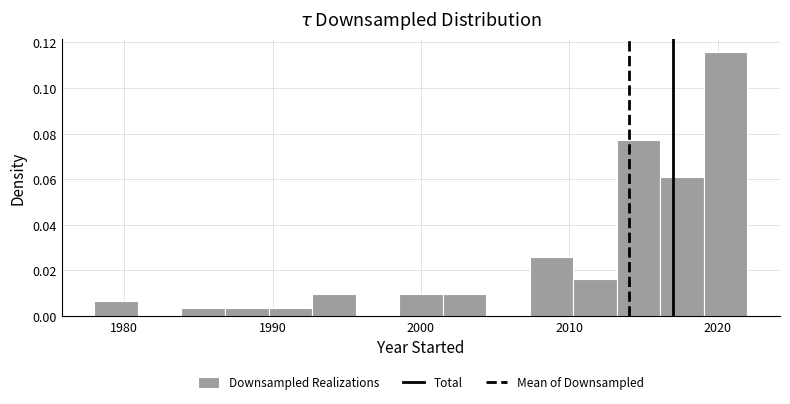

Read against the x-axis, roughly where is the centre of the tallest bar?

2021